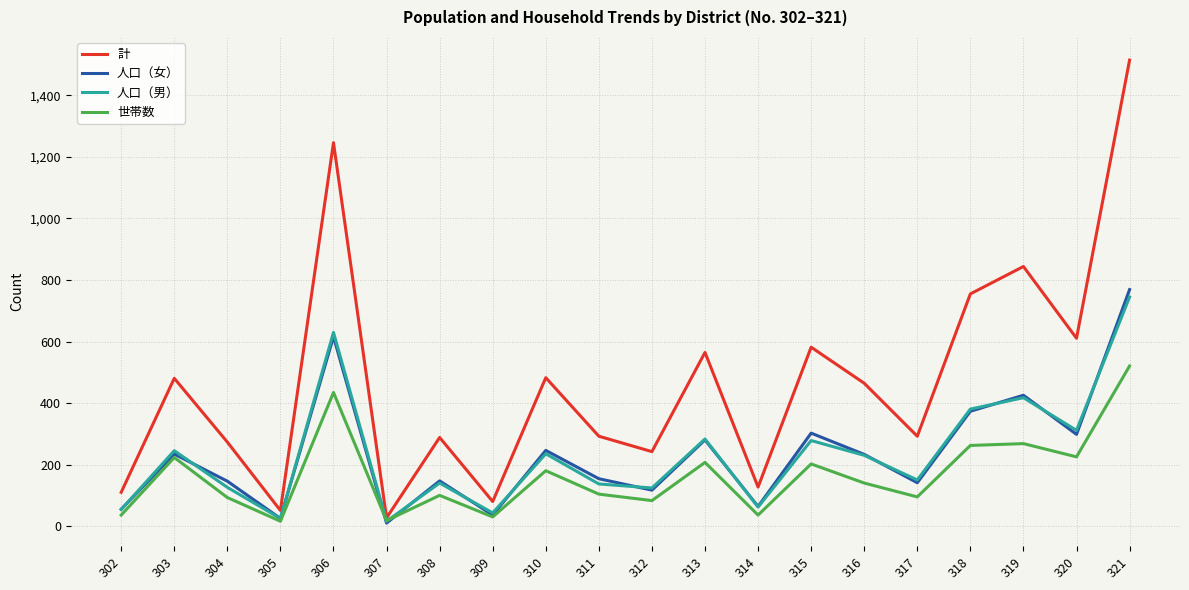

Count the number of data series in this chart.

4